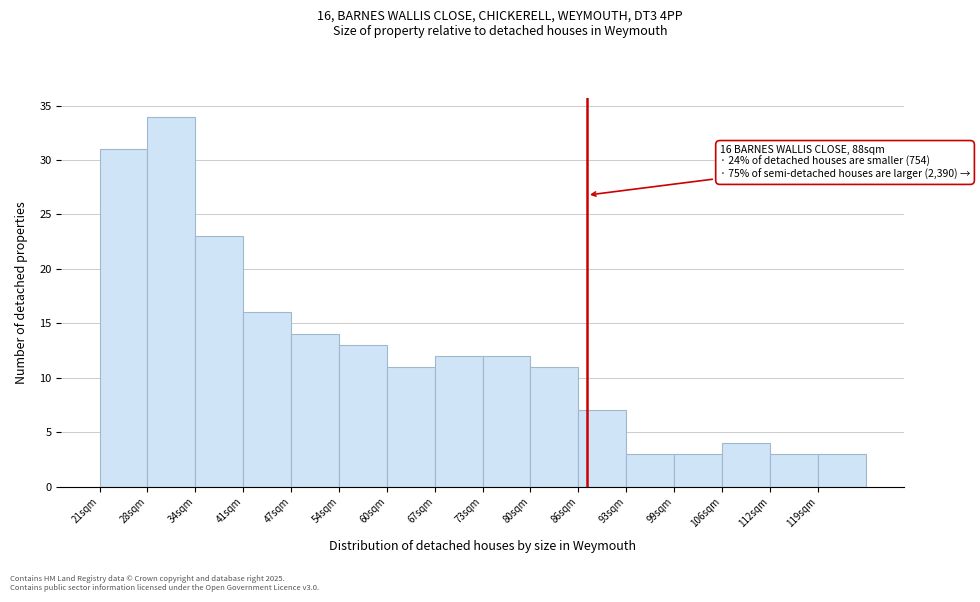

Over which range of the x-axis is the bar tallest?

28 to 35